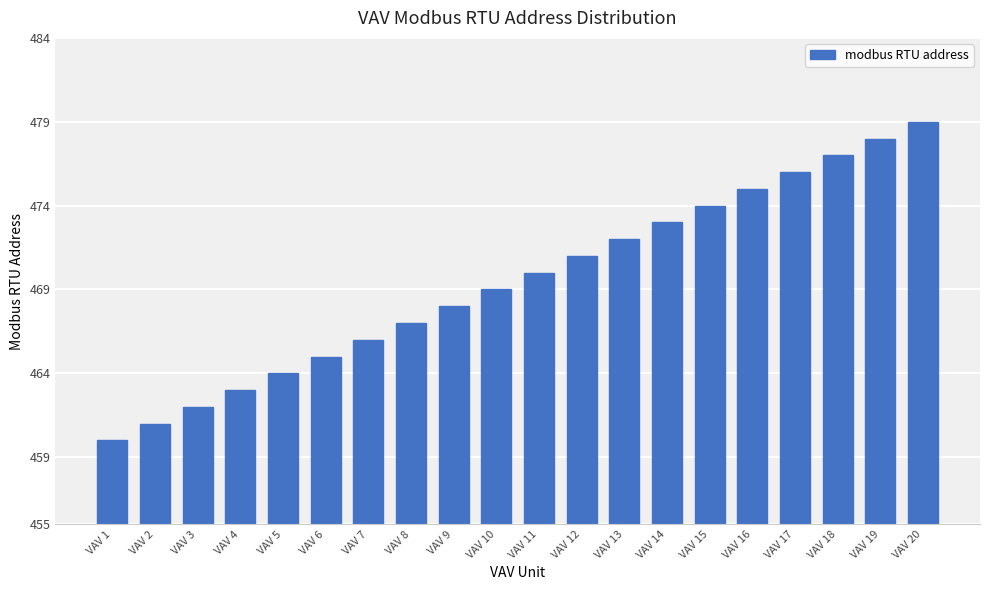

What is the sum of the values at VAV 15 and VAV 17?

950